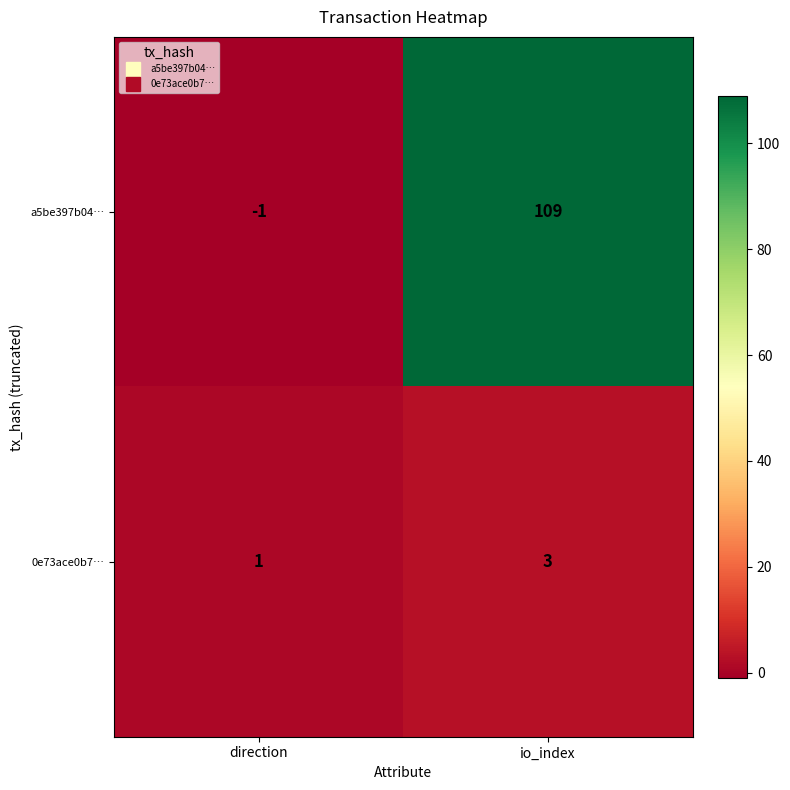

At how many categories does at least one series exceed 22?

1